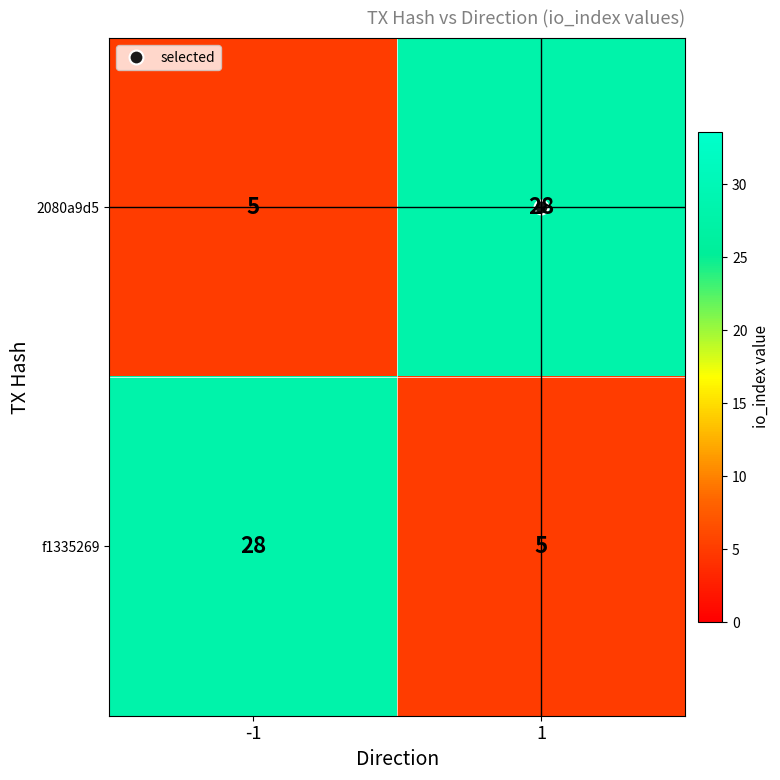

What is the difference between the highest and lowest values at 1?

23